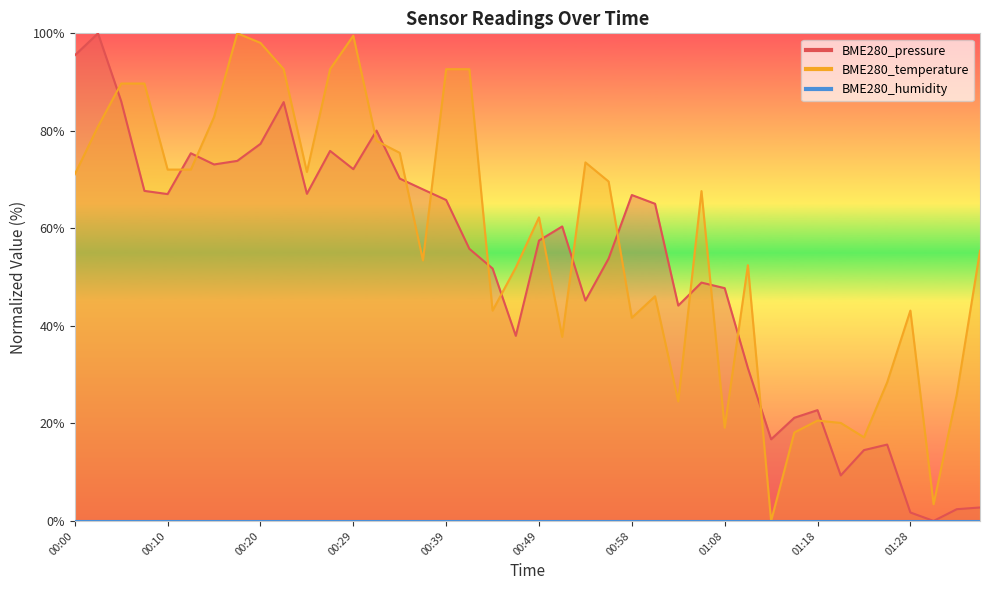

Which series has the widest spread of values?

BME280_pressure